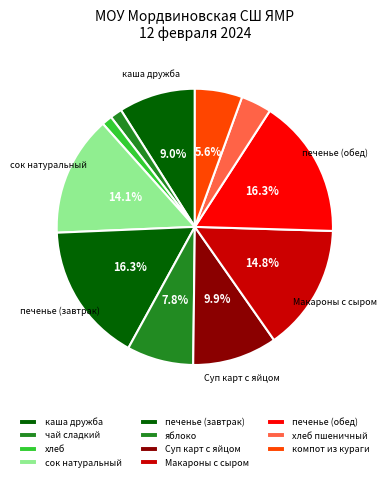

Between Макароны с сыром and сок натуральный, which is larger?

Макароны с сыром